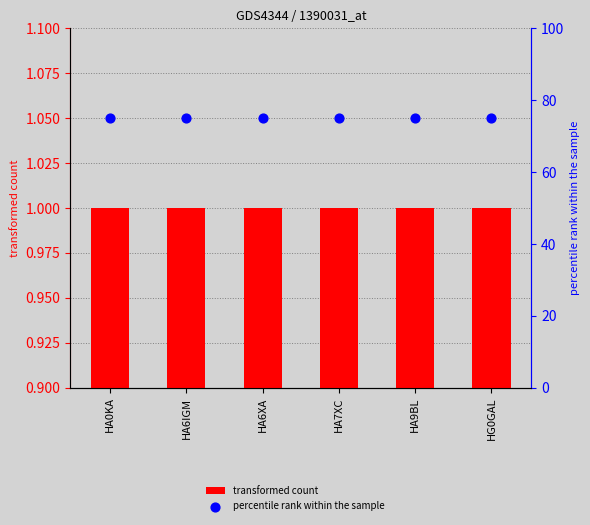

At which category is the sum across all series the highest?

HA0KA